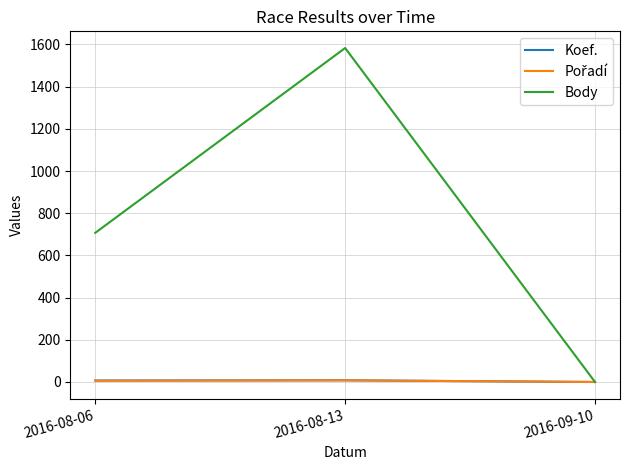

What is the difference between the Body values at 2016-08-06 and 2016-09-10?

707